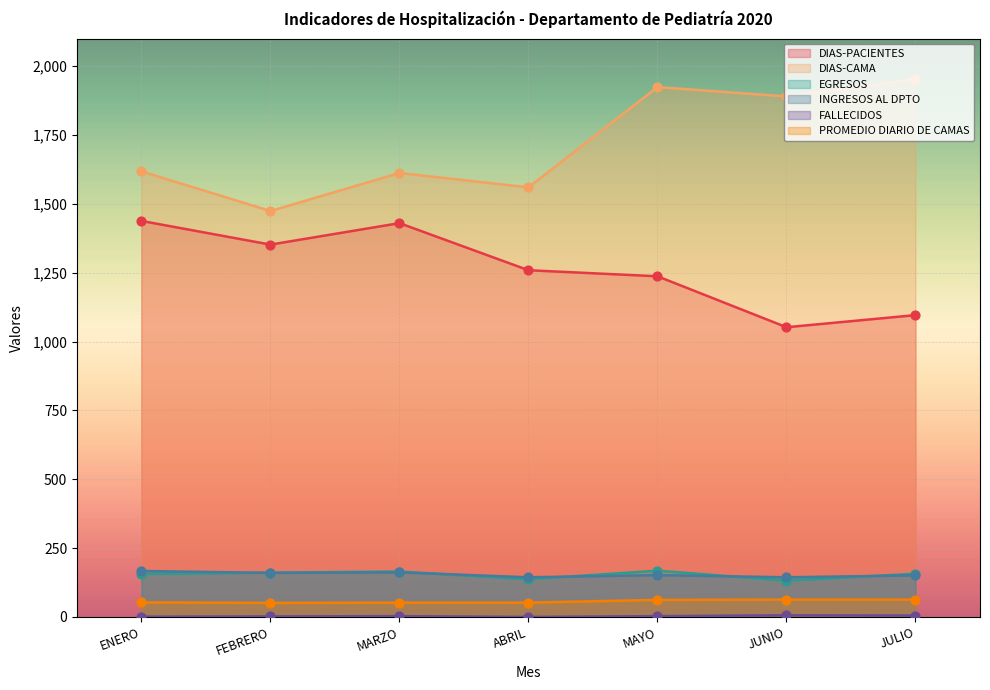

What are all the series names shown in the legend?

DIAS-PACIENTES, DIAS-CAMA, EGRESOS, INGRESOS AL DPTO, FALLECIDOS, PROMEDIO DIARIO DE CAMAS